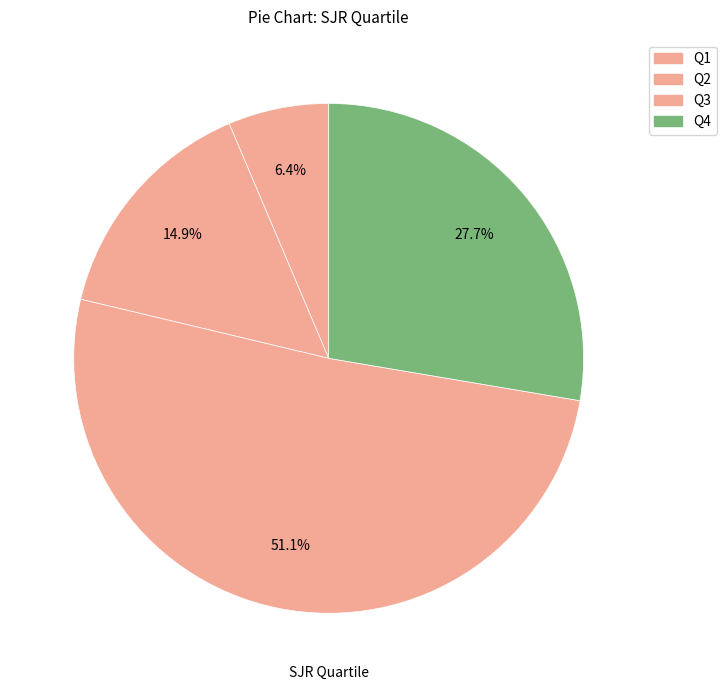

Rank the categories by value from highest to lowest.

Q3, Q4, Q2, Q1